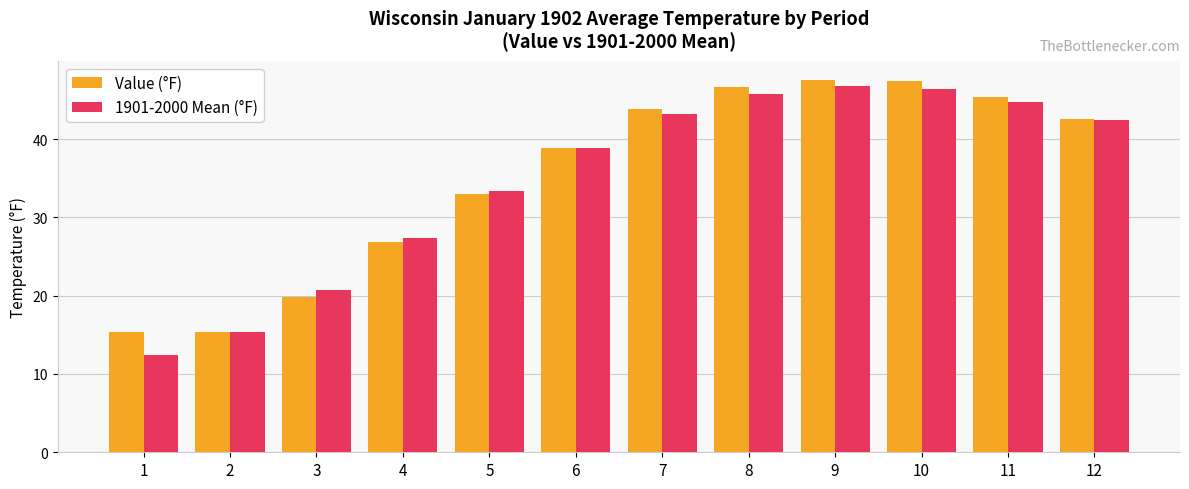

How many values in the Value (°F) series are below 42?

6